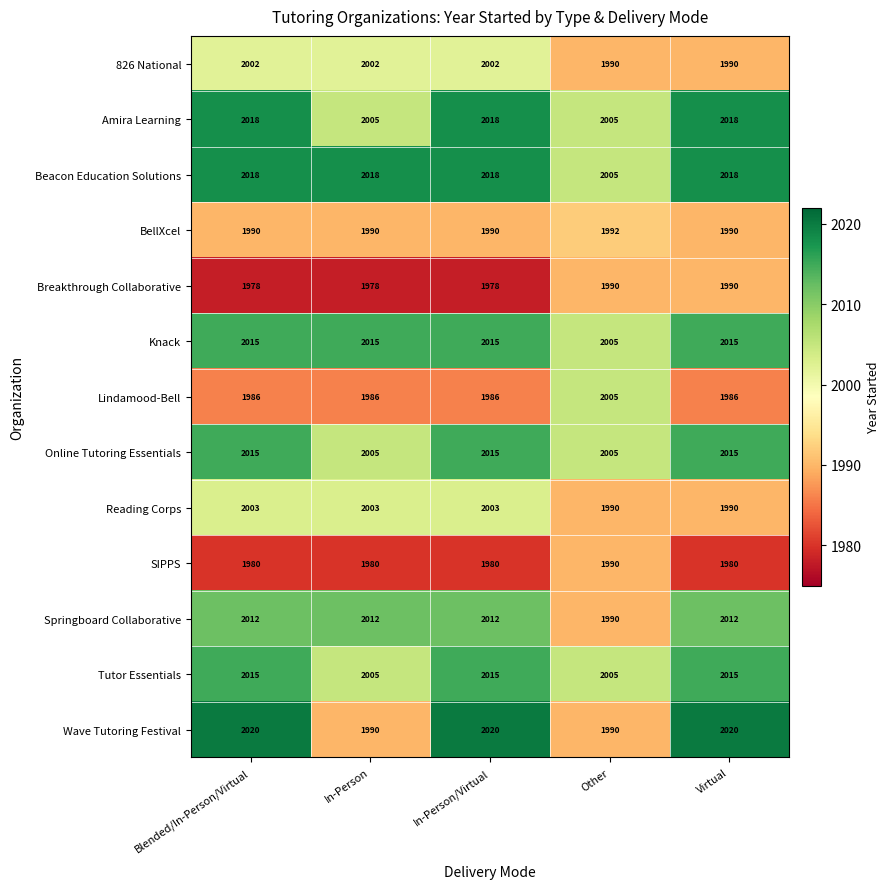

What is the smallest value displayed?

1978